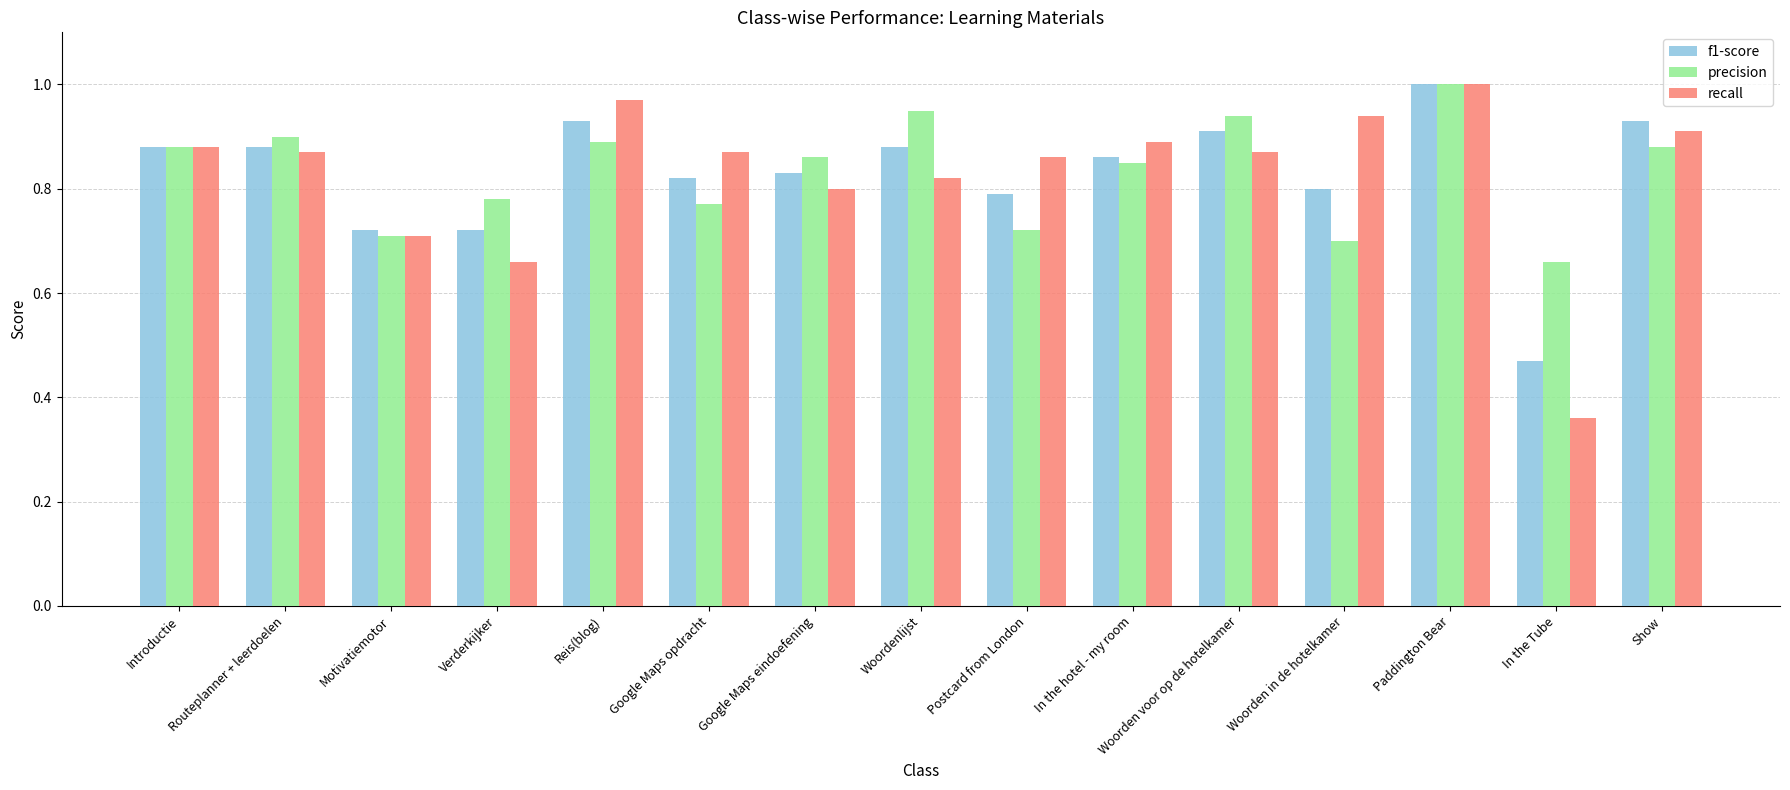

Which series changed the most between Motivatiemotor and In the hotel - my room?

recall